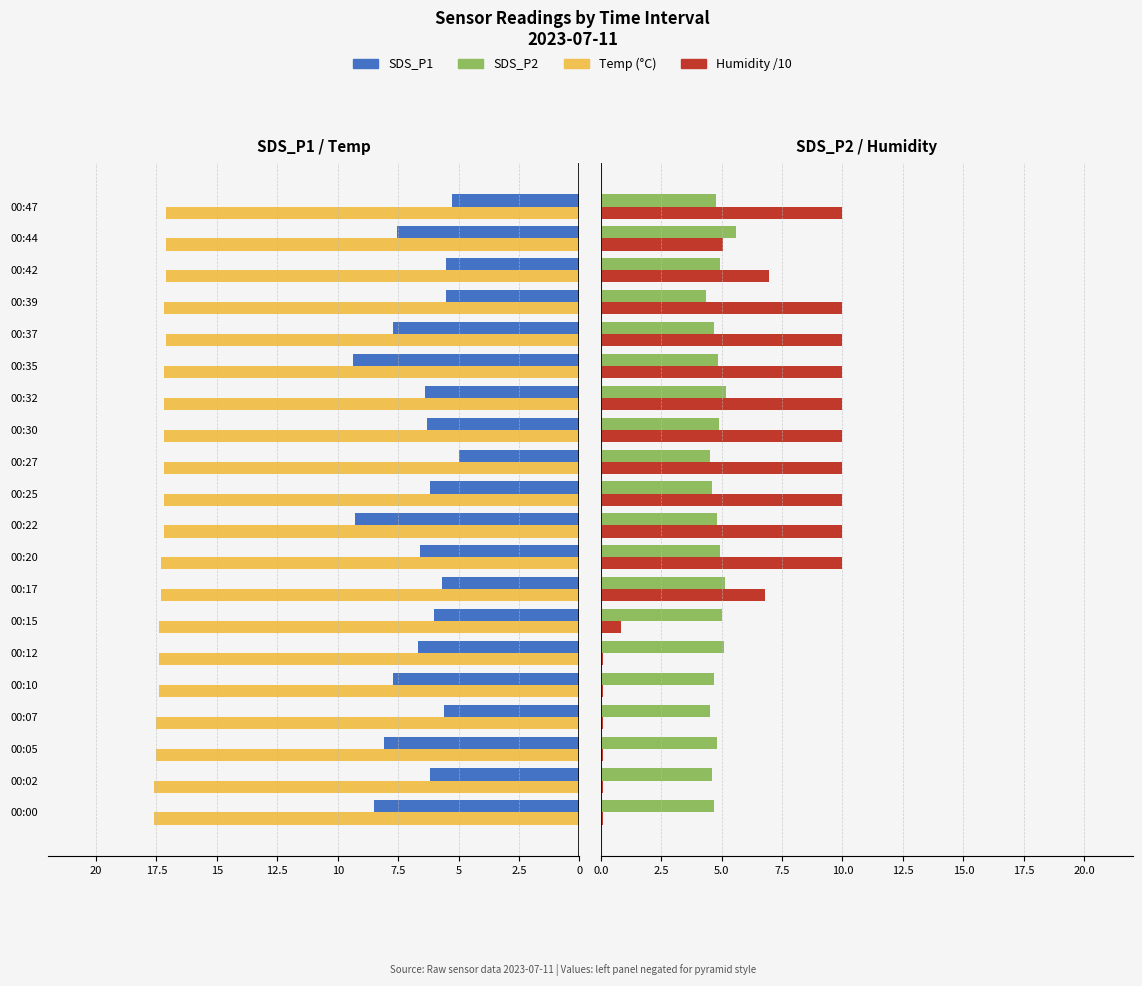

What is the sum of the Temp values at 00:15 and 00:35?

-34.6